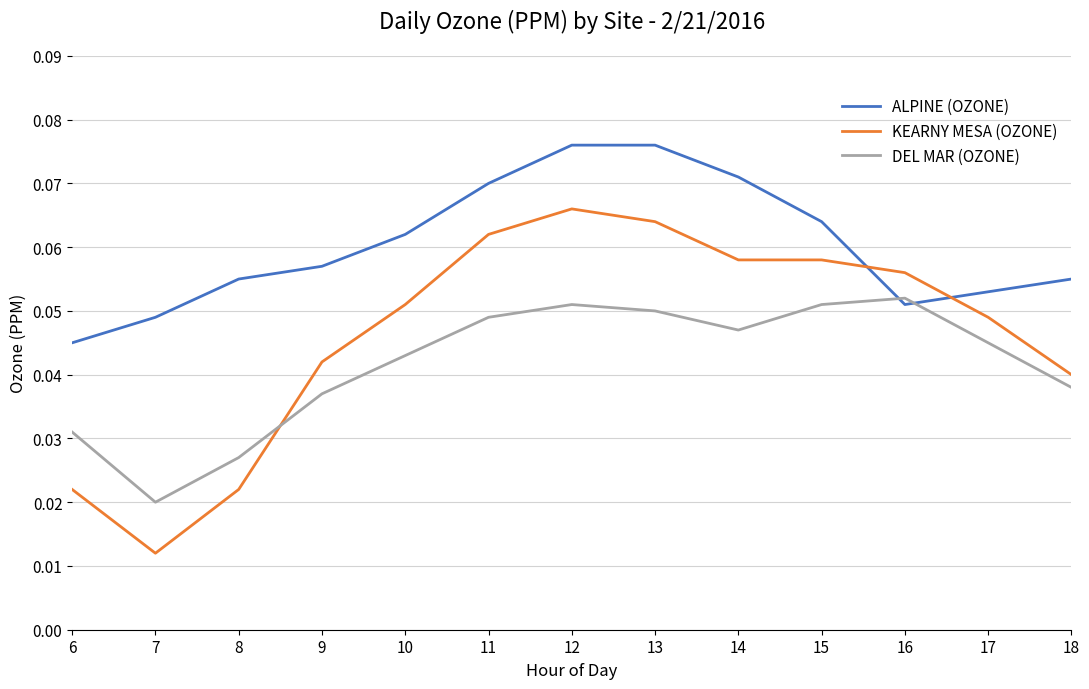

Rank the series by their maximum value, from lowest to highest.

DEL MAR (OZONE), KEARNY MESA (OZONE), ALPINE (OZONE)